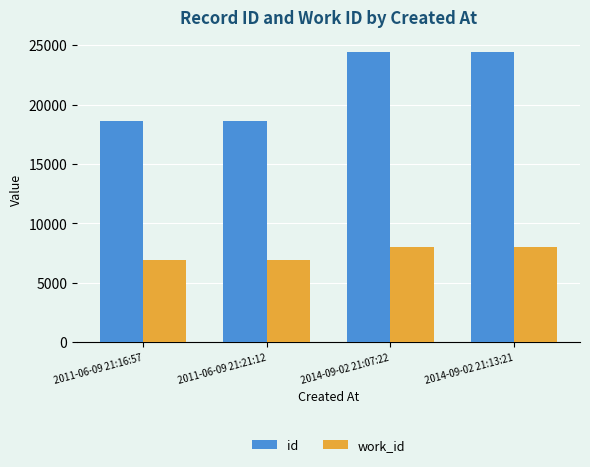

Which series has the largest range (max minus min)?

id